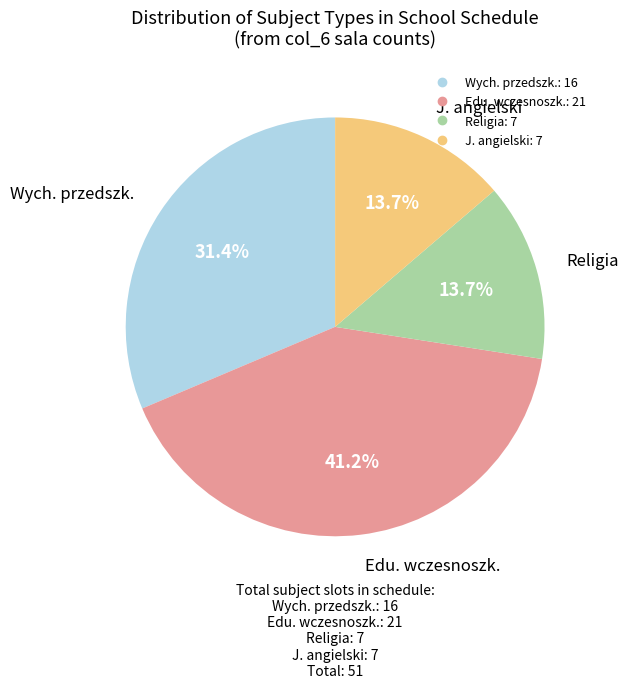

True or false: Wych. przedszk. accounts for 43% of the total.

False